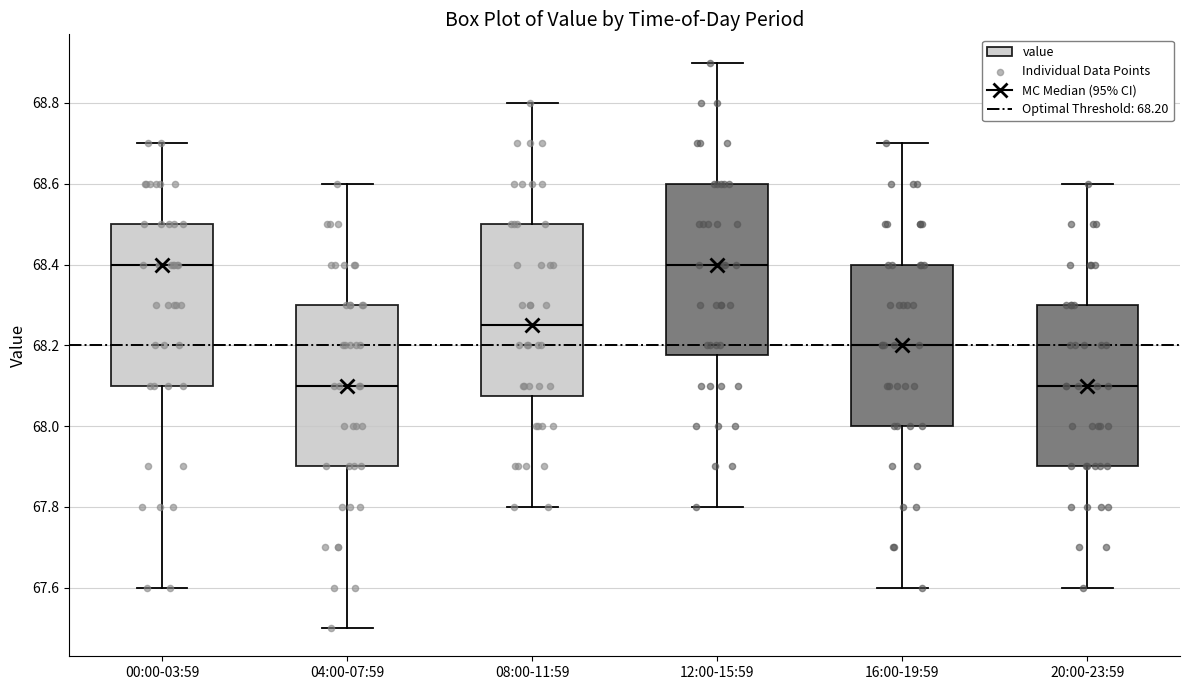

Reading left to right, read every box against the y-axis: the position of its median line, the range the box covers, and the ends of its whiskers. The values are not printed on the chart, so give them approximately, as read against the axis.

00:00-03:59: median 68.40, box 68.10 to 68.50, whiskers 67.60 to 68.70
04:00-07:59: median 68.10, box 67.90 to 68.30, whiskers 67.50 to 68.60
08:00-11:59: median 68.26, box 68.08 to 68.50, whiskers 67.80 to 68.80
12:00-15:59: median 68.40, box 68.18 to 68.60, whiskers 67.80 to 68.90
16:00-19:59: median 68.20, box 68.00 to 68.40, whiskers 67.60 to 68.70
20:00-23:59: median 68.10, box 67.90 to 68.30, whiskers 67.60 to 68.60